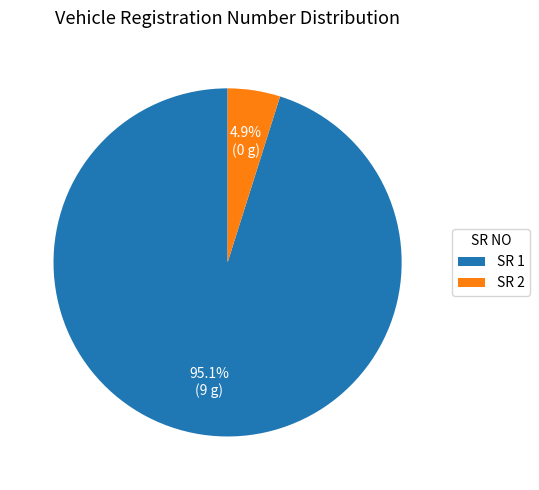

Which slice represents more than half of the pie?

SR 1